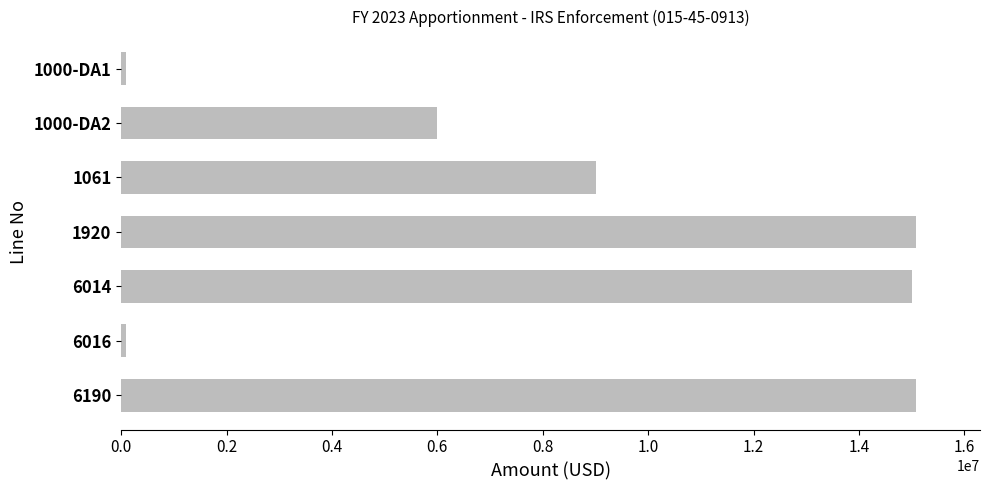

How many series are shown in this chart?

1